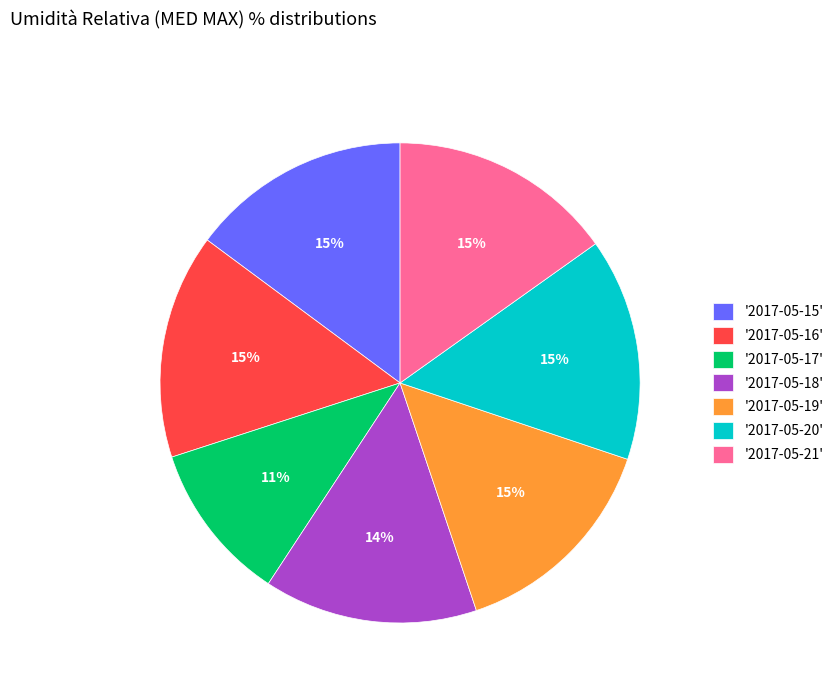

Which has a higher value, '2017-05-18' or '2017-05-20'?

'2017-05-20'